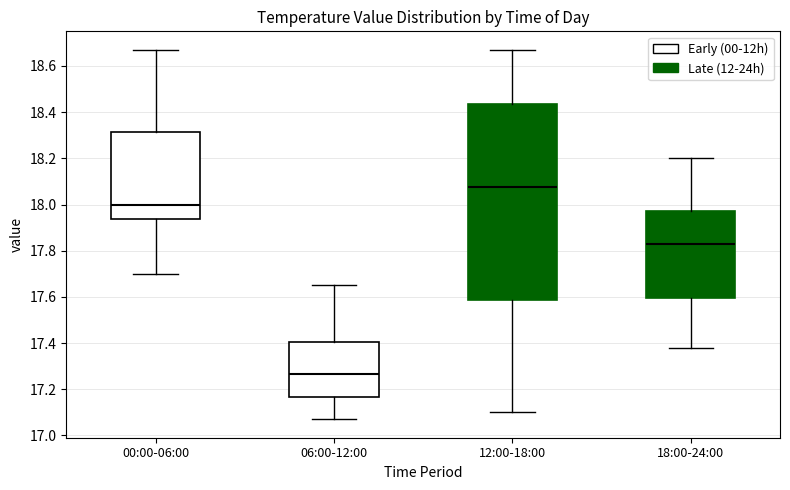

Which box's median line is the highest?

12:00-18:00